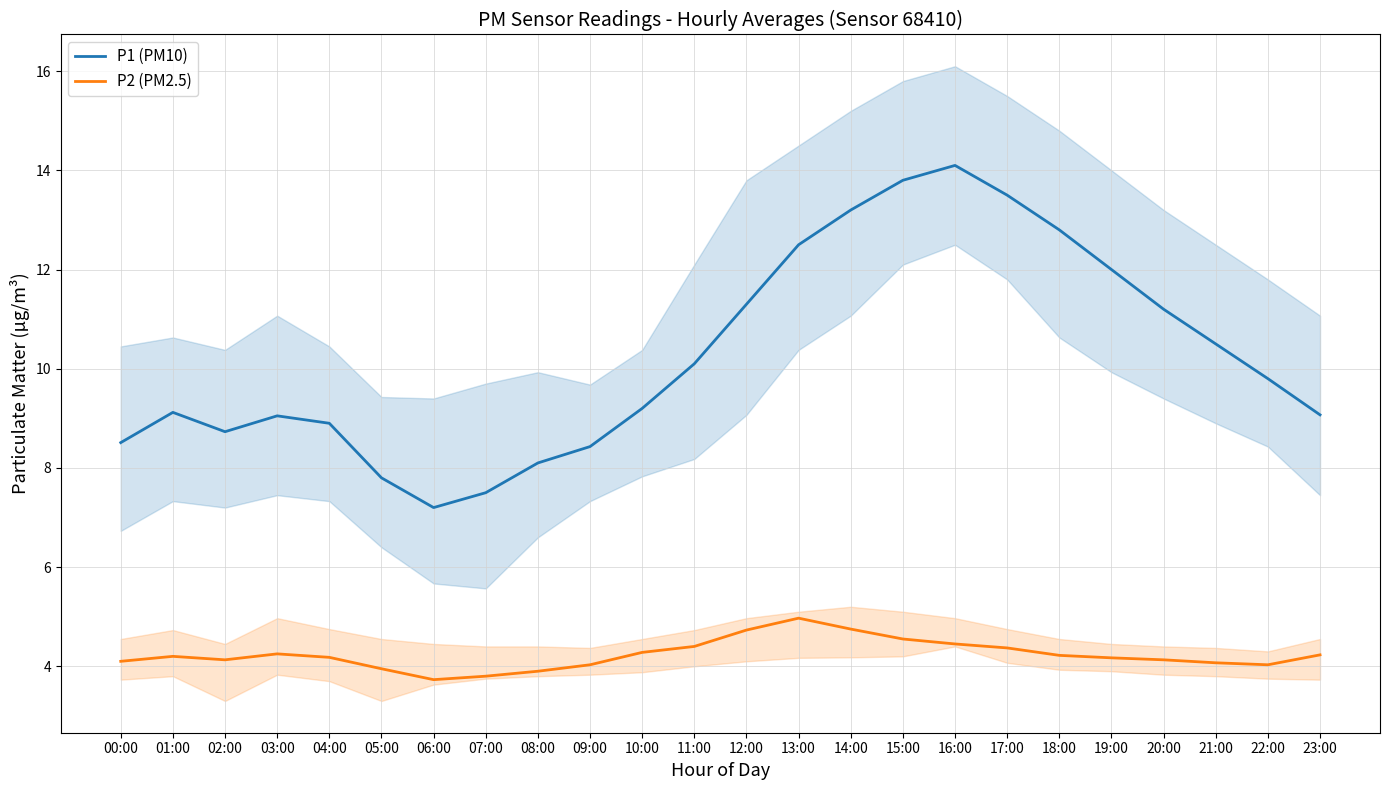

What are all the series names shown in the legend?

P1 (PM10), P2 (PM2.5)